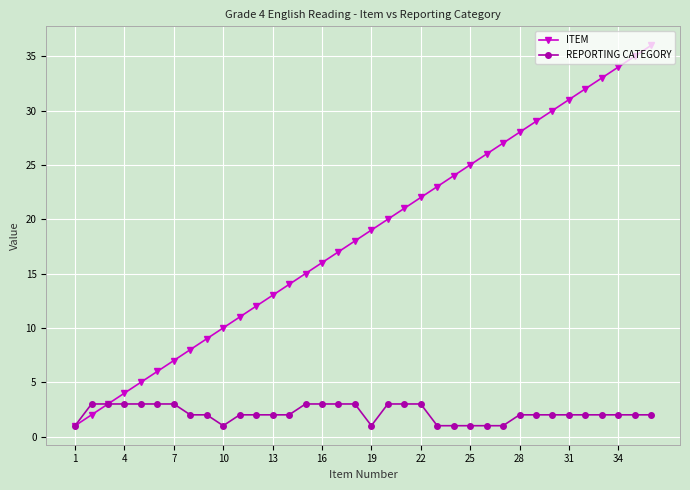

Which series has the largest total across all categories?

ITEM